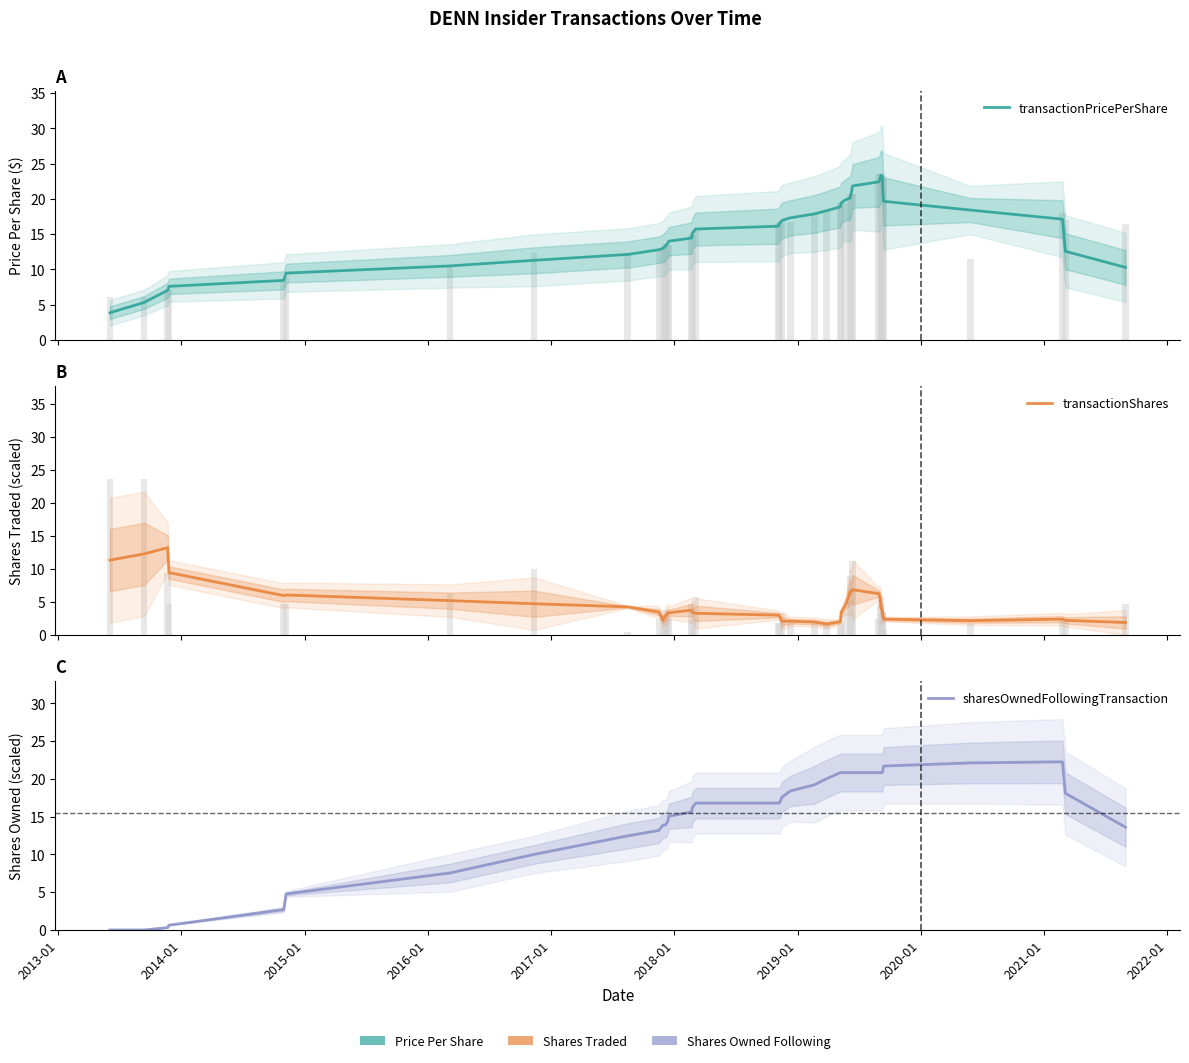

Rank the series by their maximum value, from lowest to highest.

transactionShares, sharesOwnedFollowingTransaction, transactionPricePerShare